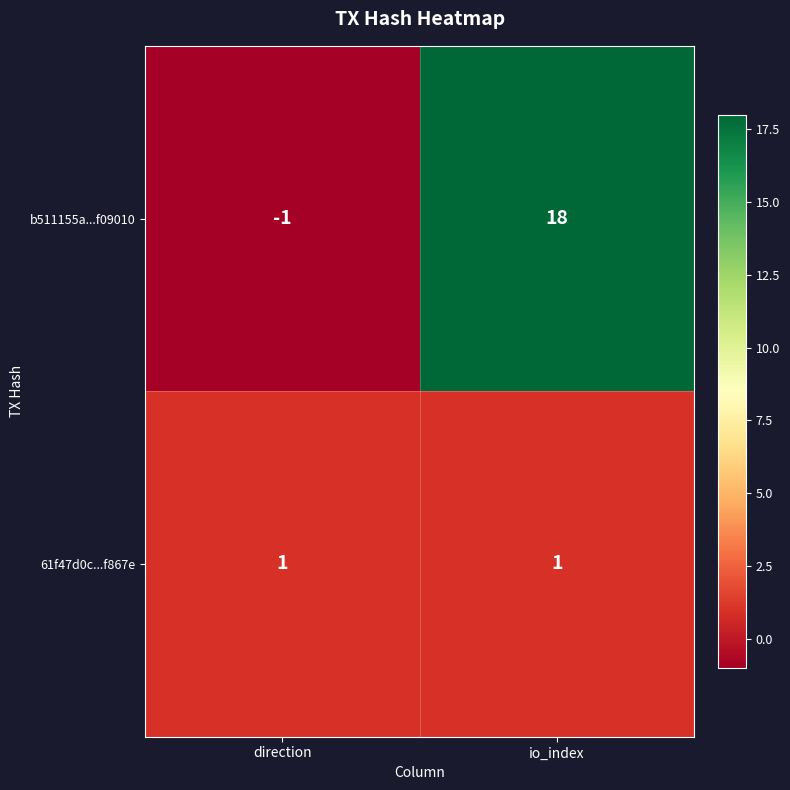

What is the total value across all series at io_index?

19